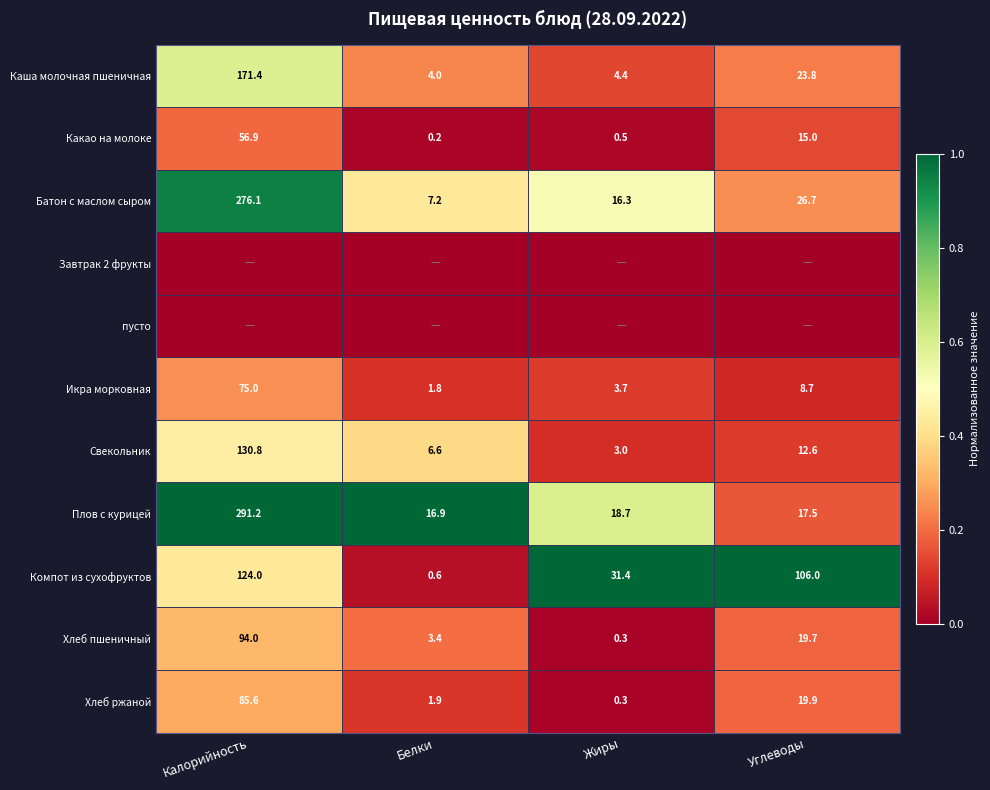

What is the approximate value of Хлеб ржаной at Жиры?

0.3